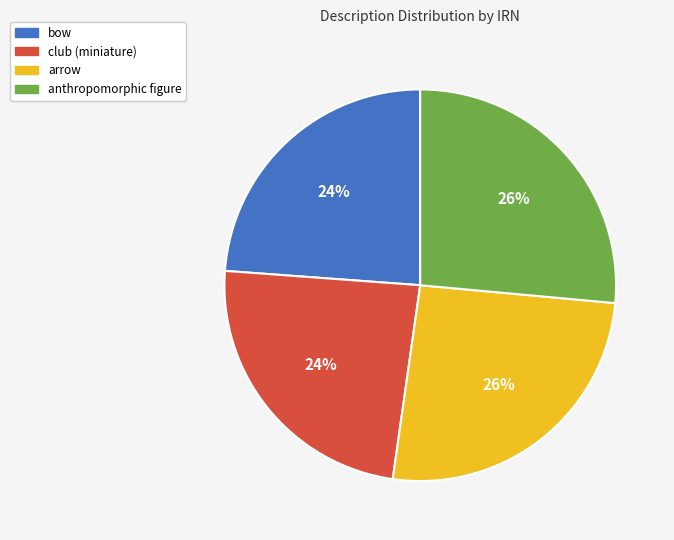

Combined, do bow and club (miniature) account for over 50%?

No